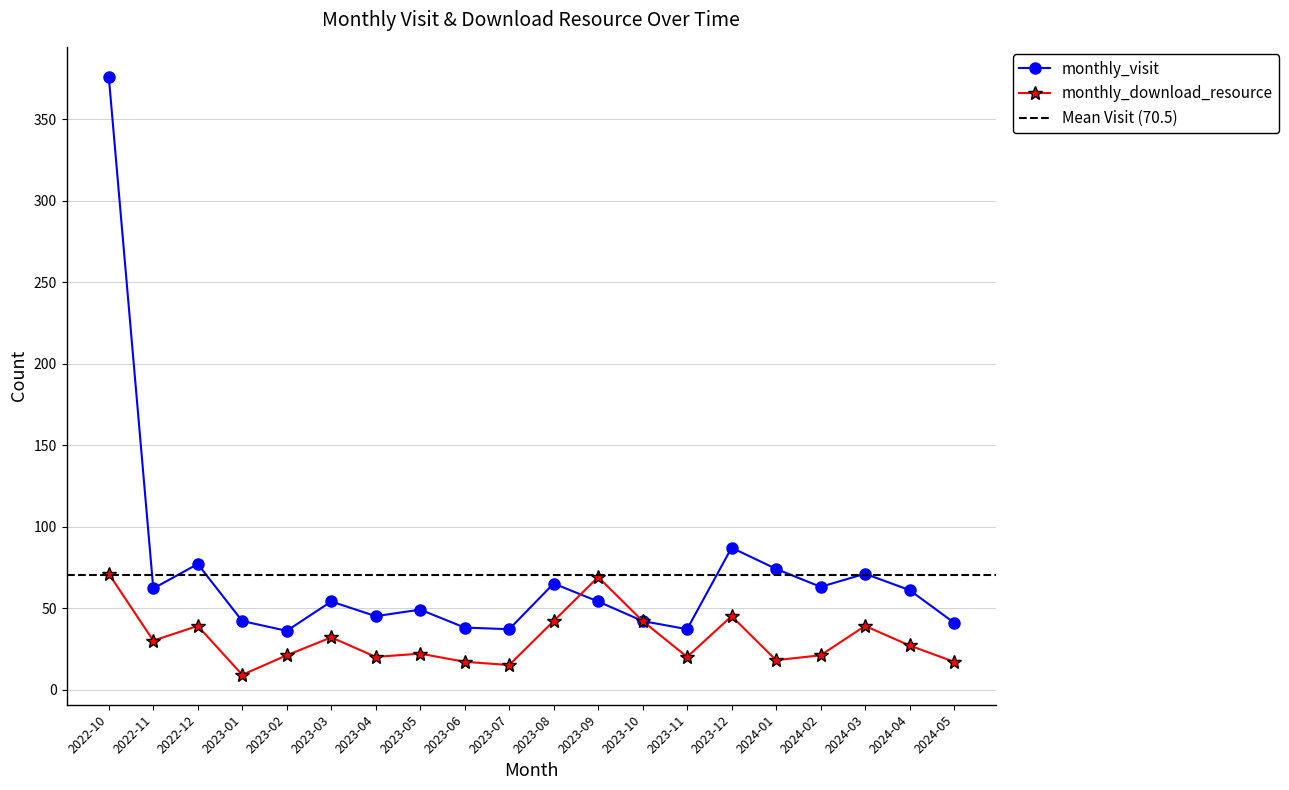

At how many categories does at least one series exceed 294?

1